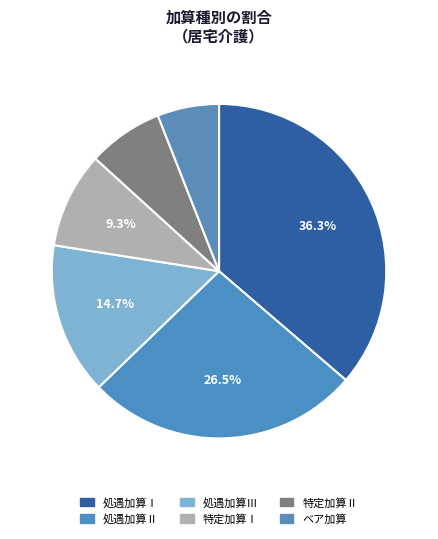

To the nearest percent, what is the average slice percentage?

17%